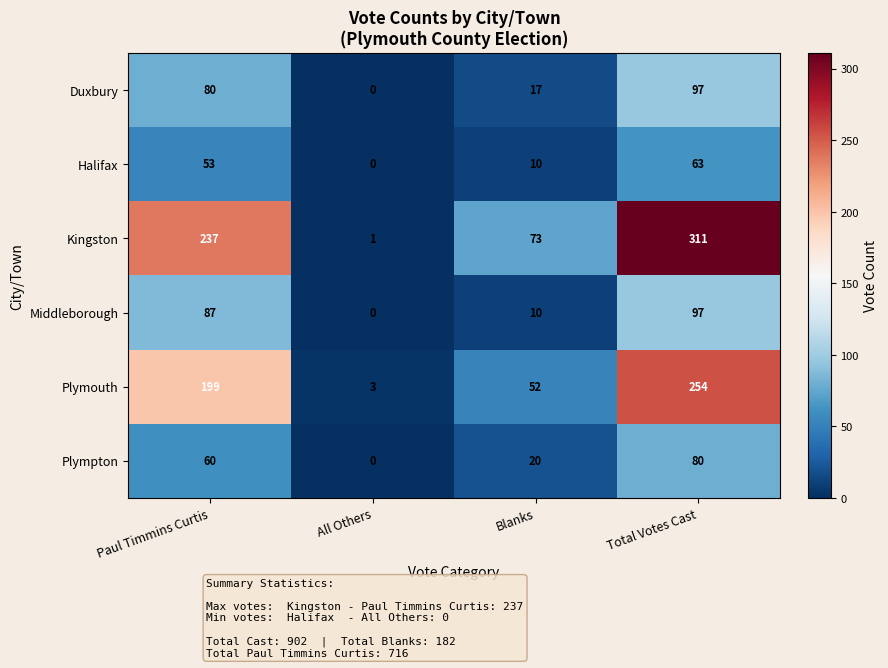

List the labels in order of Kingston value, smallest first.

All Others, Blanks, Paul Timmins Curtis, Total Votes Cast